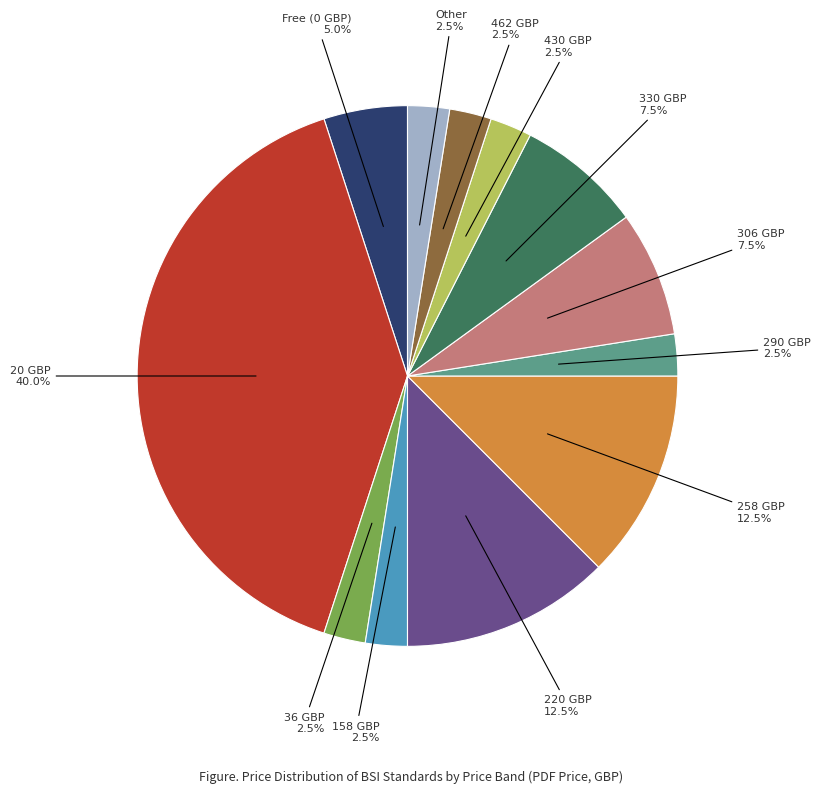

How many slices are in this pie chart?

12